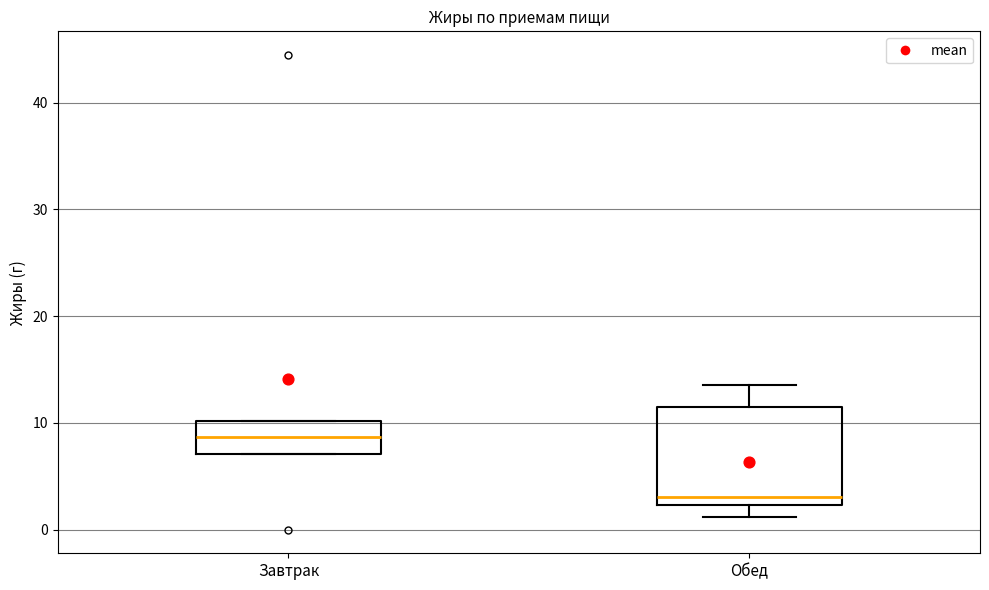

Comparing the boxes themselves (not the whiskers), which one is the tallest?

Обед